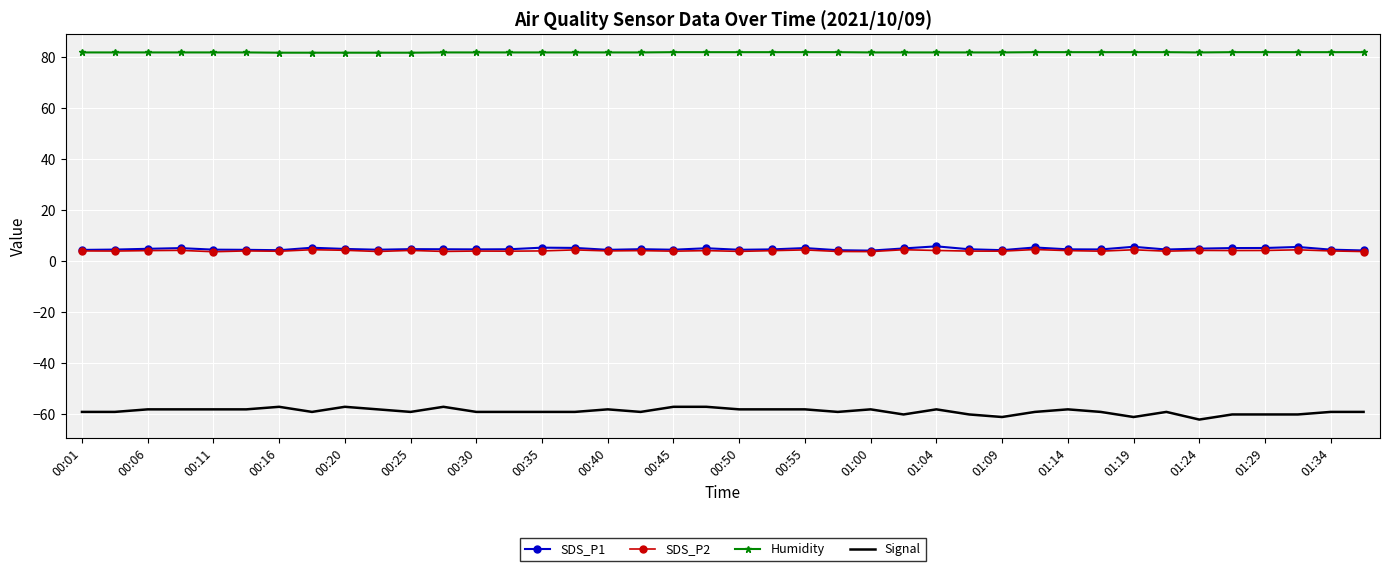

True or false: Signal and Humidity cross at least once.

False